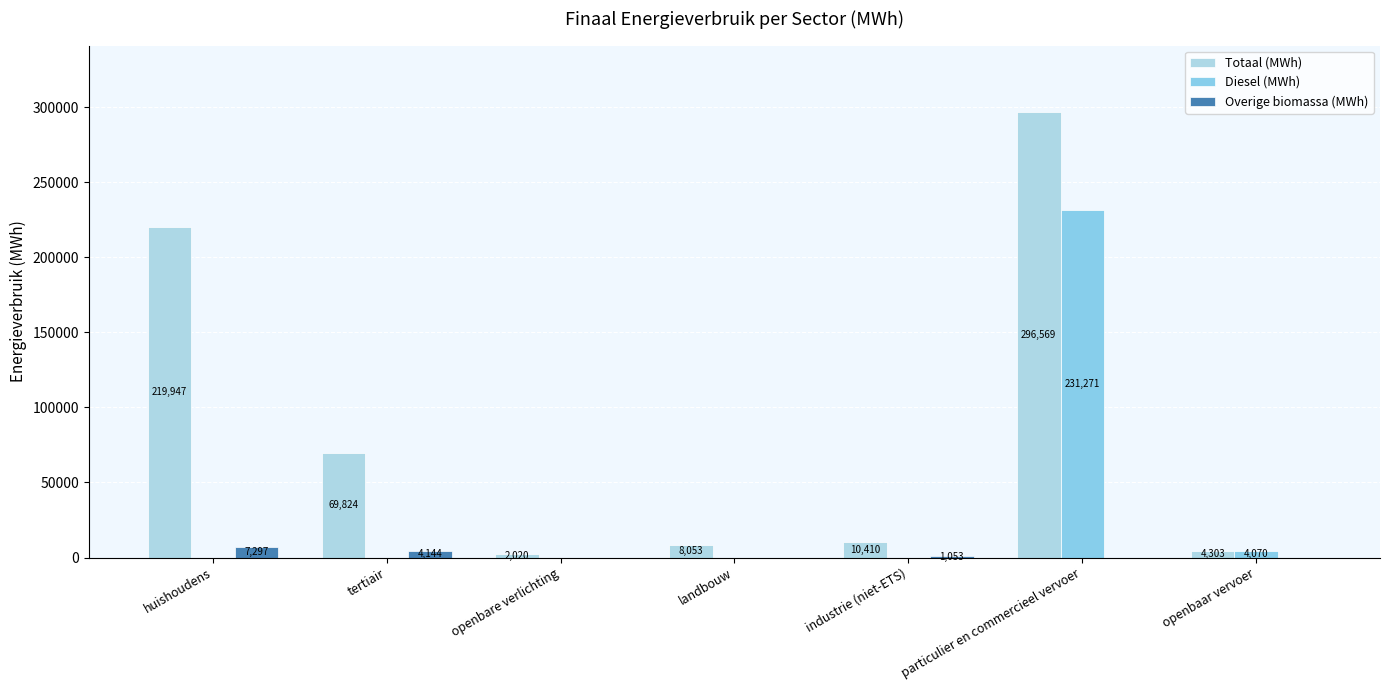

What is the average value of the Overige biomassa (MWh) series?

1784.8